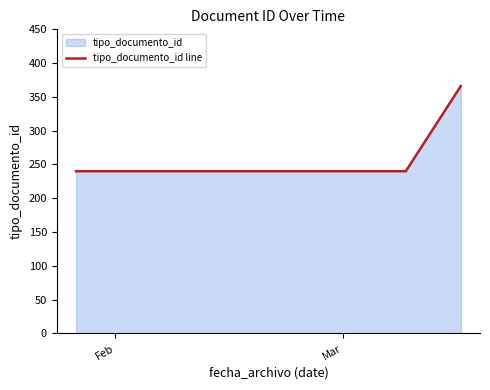

What is the difference between the maximum and minimum values?

126